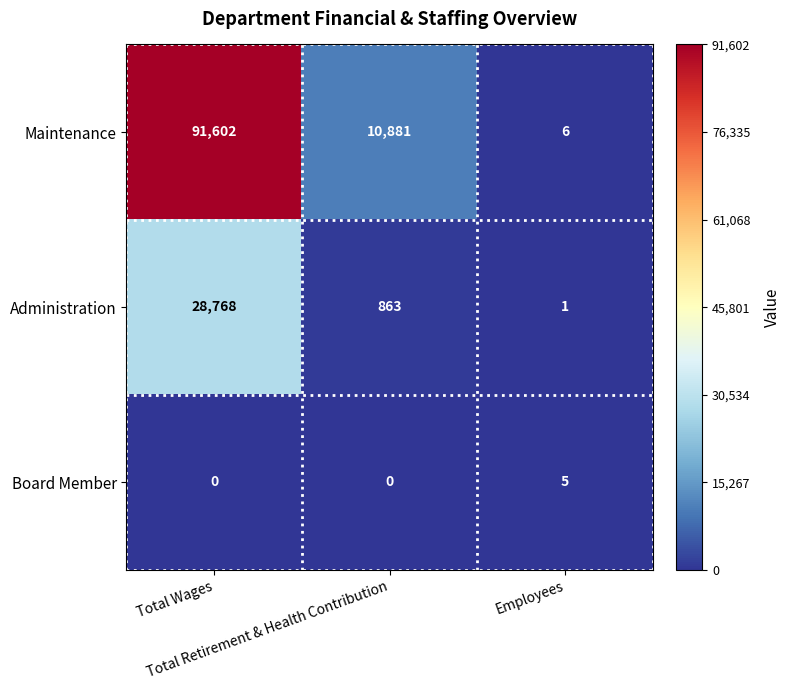

At which category is the sum across all series the highest?

Total Wages